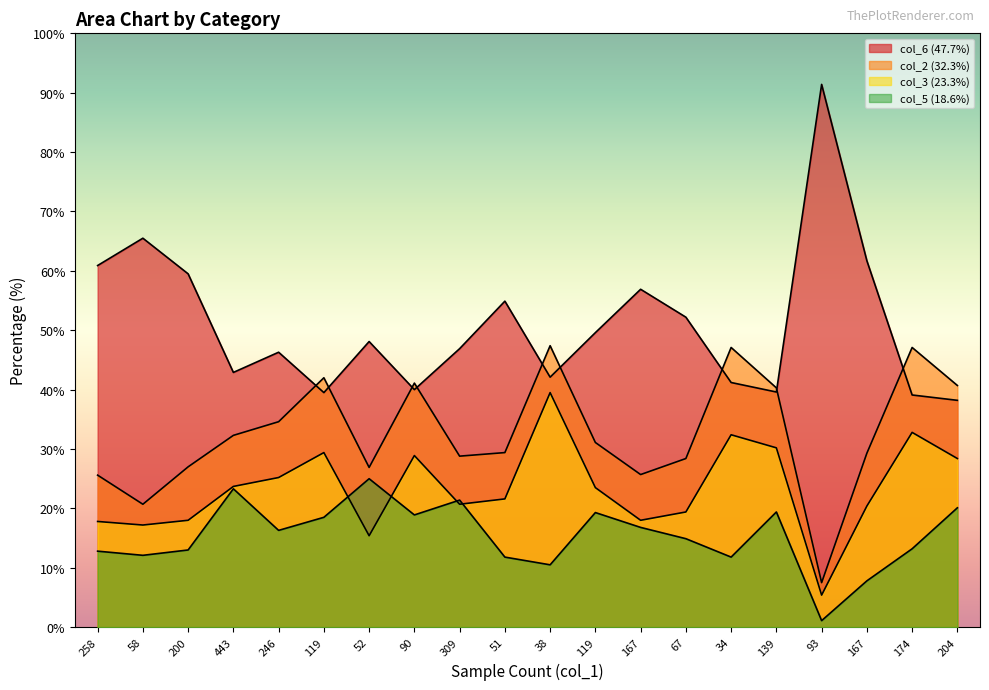

True or false: col_2 (32.3%) and col_5 (18.6%) cross at least once.

False